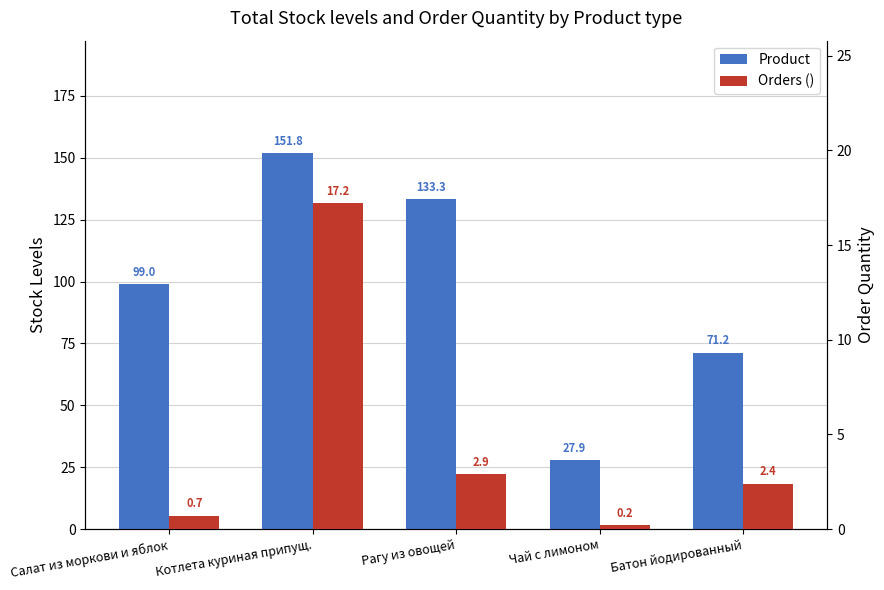

List the labels in order of Product value, smallest first.

Чай с лимоном, Батон йодированный, Салат из моркови и яблок, Рагу из овощей, Котлета куриная припущ.